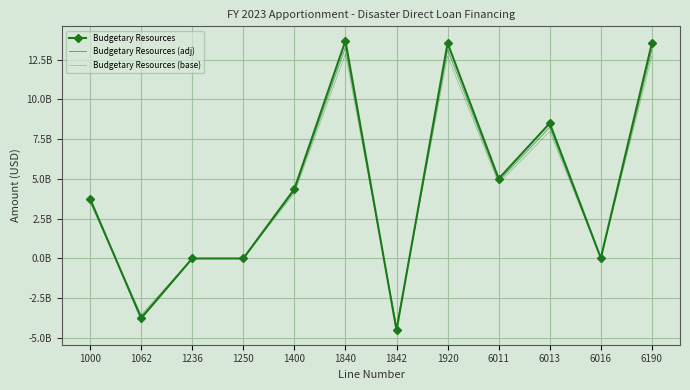

At which label is Budgetary Resources closest to 4586156049?

1400